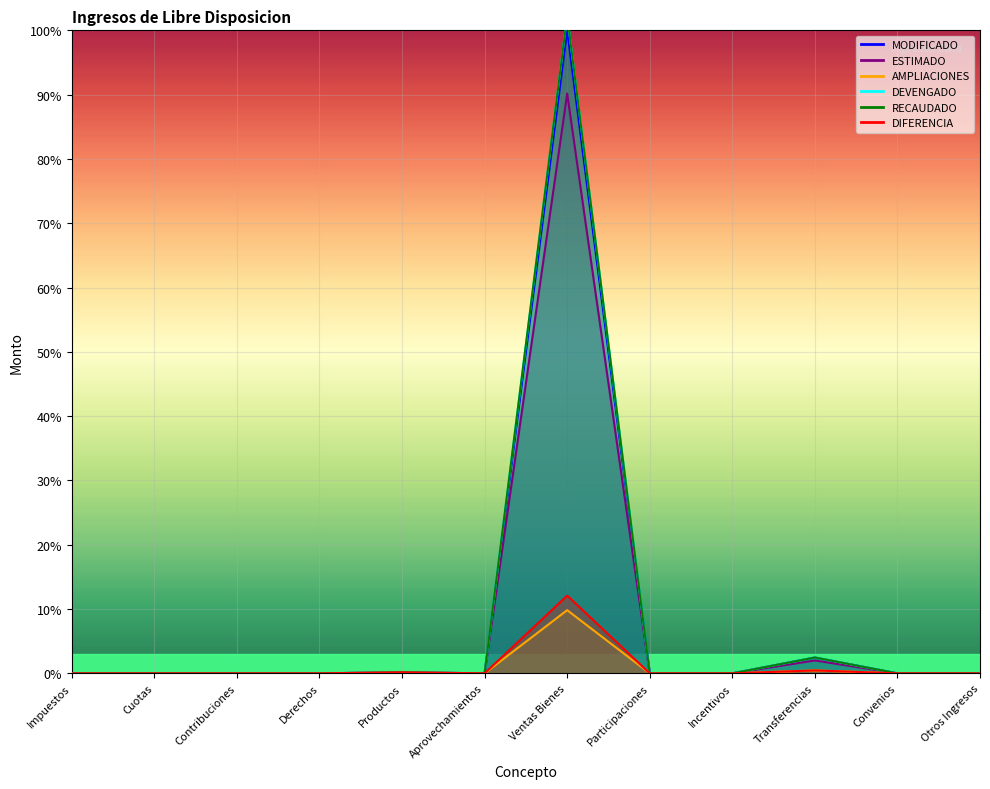

Reading left to right, transcribe all the data shown in this chart.

ESTIMADO: 0.0	0.0	0.0	0.0	0.0	0.0	0.9	0.0	0.0	0.0	0.0	0.0
AMPLIACIONES: 0.0	0.0	0.0	0.0	0.0	0.0	0.1	0.0	0.0	0.0	0.0	0.0
MODIFICADO: 0.0	0.0	0.0	0.0	0.0	0.0	1.0	0.0	0.0	0.0	0.0	0.0
DEVENGADO: 0.0	0.0	0.0	0.0	0.0	0.0	1.0	0.0	0.0	0.0	0.0	0.0
RECAUDADO: 0.0	0.0	0.0	0.0	0.0	0.0	1.0	0.0	0.0	0.0	0.0	0.0
DIFERENCIA: 0.0	0.0	0.0	0.0	0.0	0.0	0.1	0.0	0.0	0.0	0.0	0.0